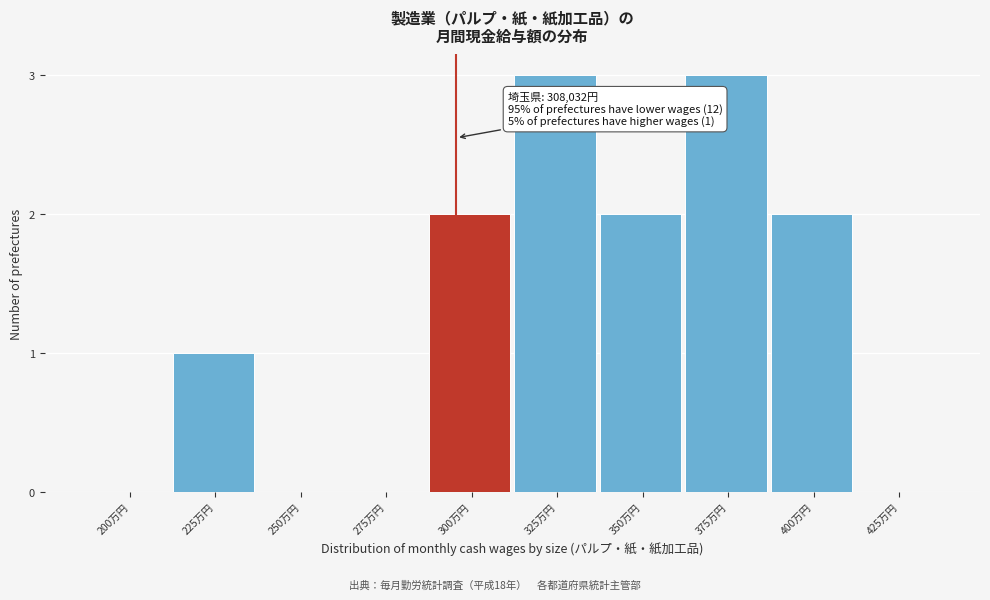

Reading left to right, extract all data points from this chart.

200万円=0	225万円=1	250万円=0	275万円=0	300万円=2	325万円=3	350万円=2	375万円=3	400万円=2	425万円=0